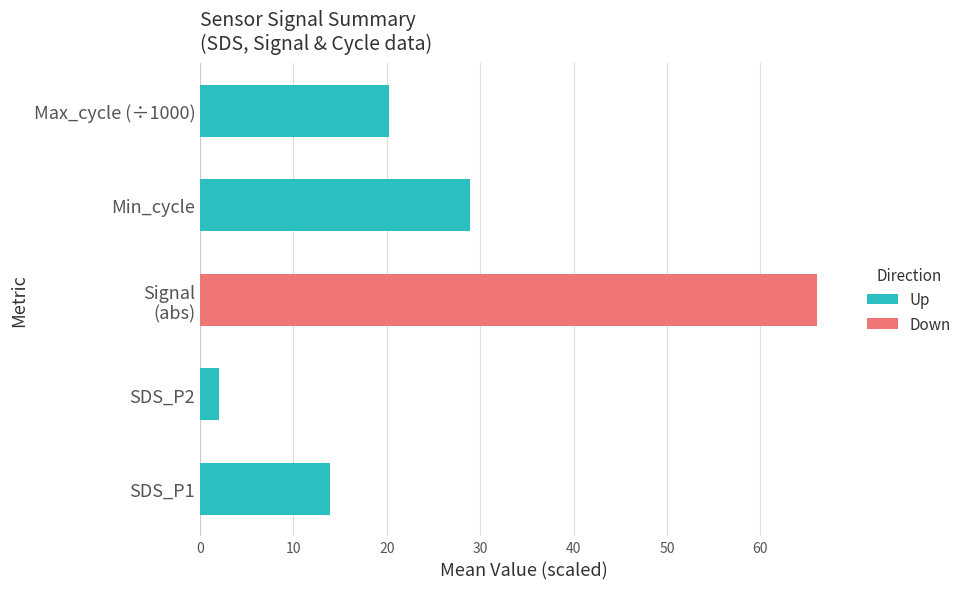

Which series has the largest total across all categories?

Down